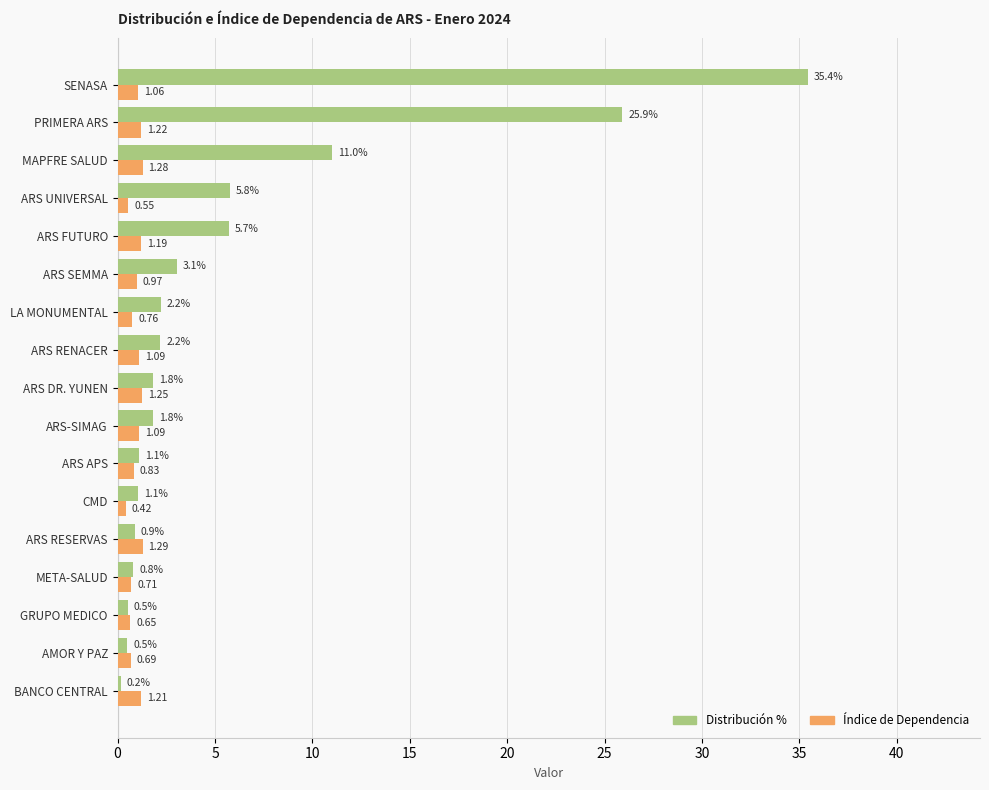

Between CMD and MAPFRE SALUD, which series saw the biggest shift?

Distribución %